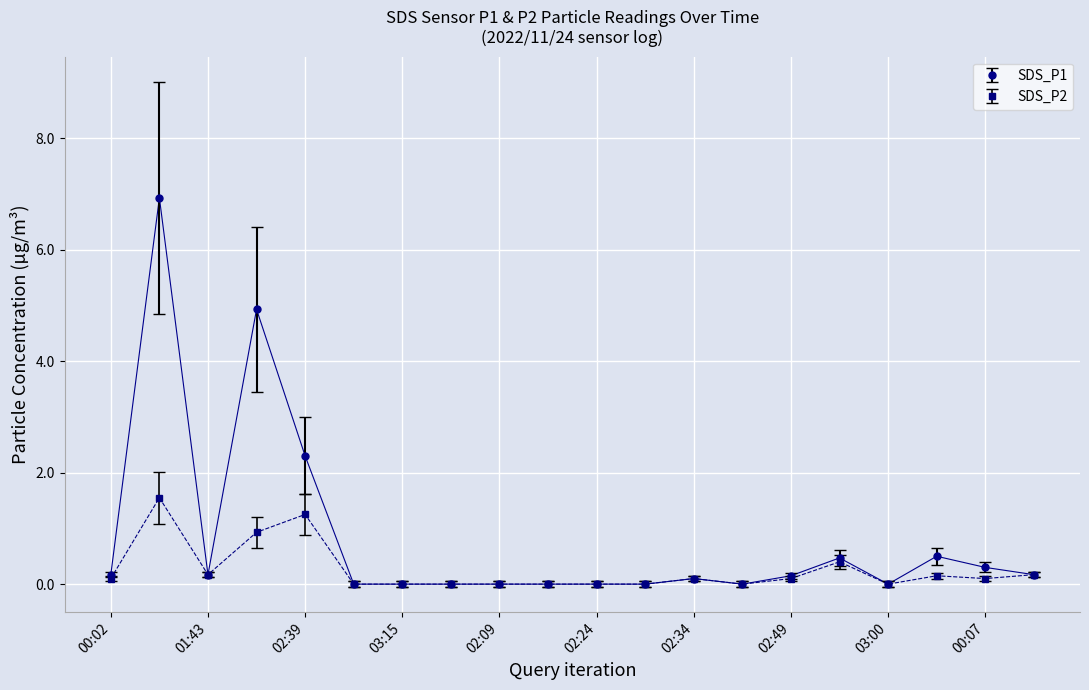

Which series has the largest total across all categories?

SDS_P1